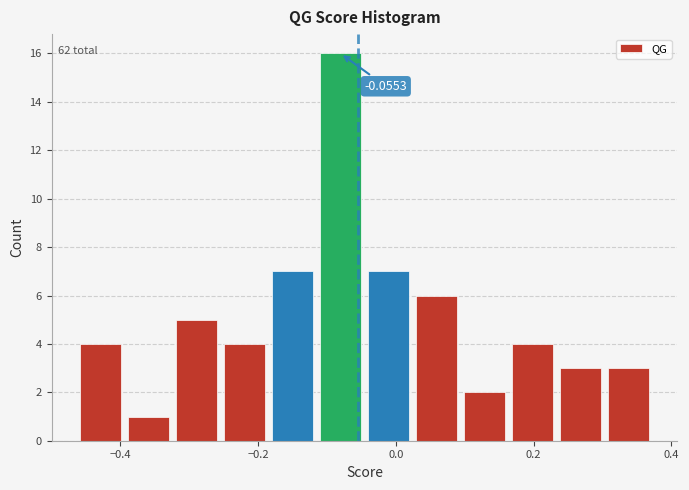

Around what value on the x-axis is the tallest bar? Give the approximate position of its centre, as read against the axis.

-0.08